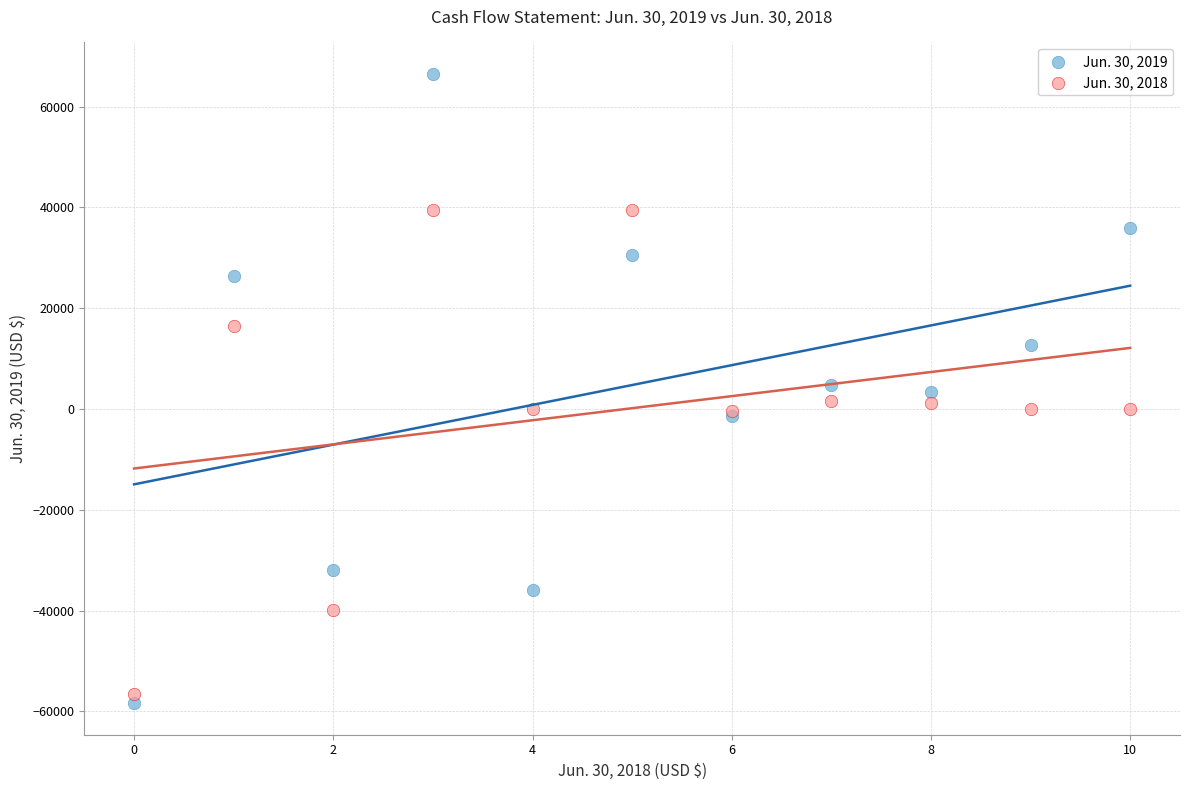

Which series reaches the maximum Y coordinate?

Jun. 30, 2019